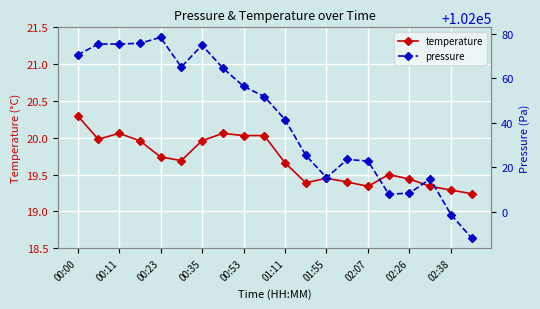

The temperature series shows 29.6 at 00:35. True or false?

False